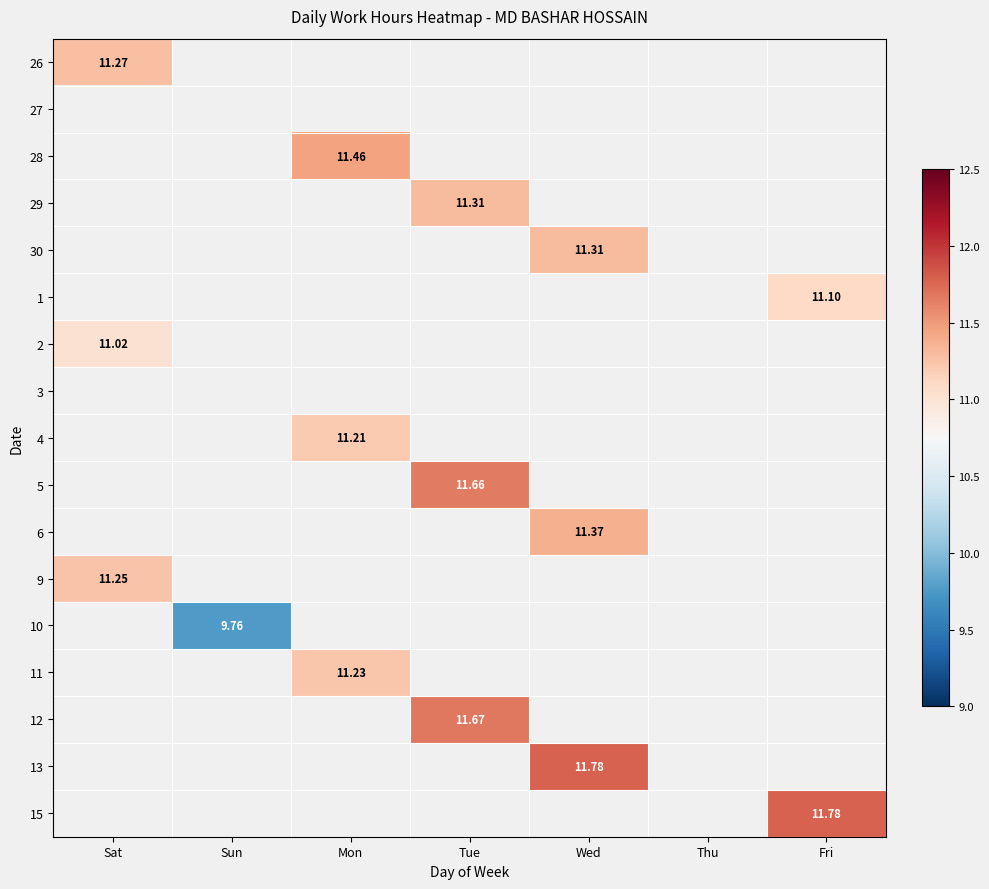

What is the smallest value displayed?

9.8